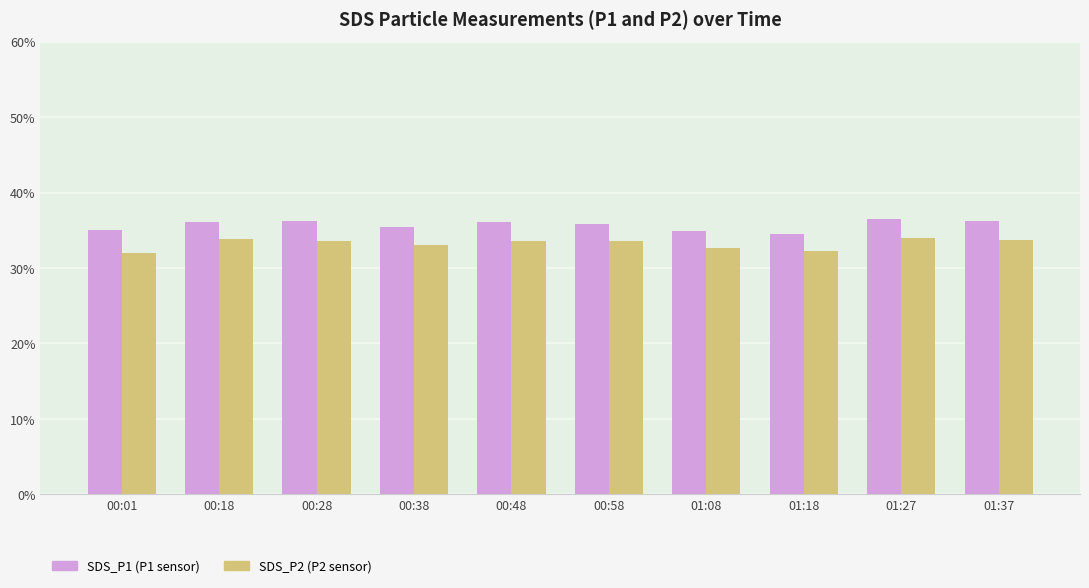

What is the minimum value shown in the chart?

32.0